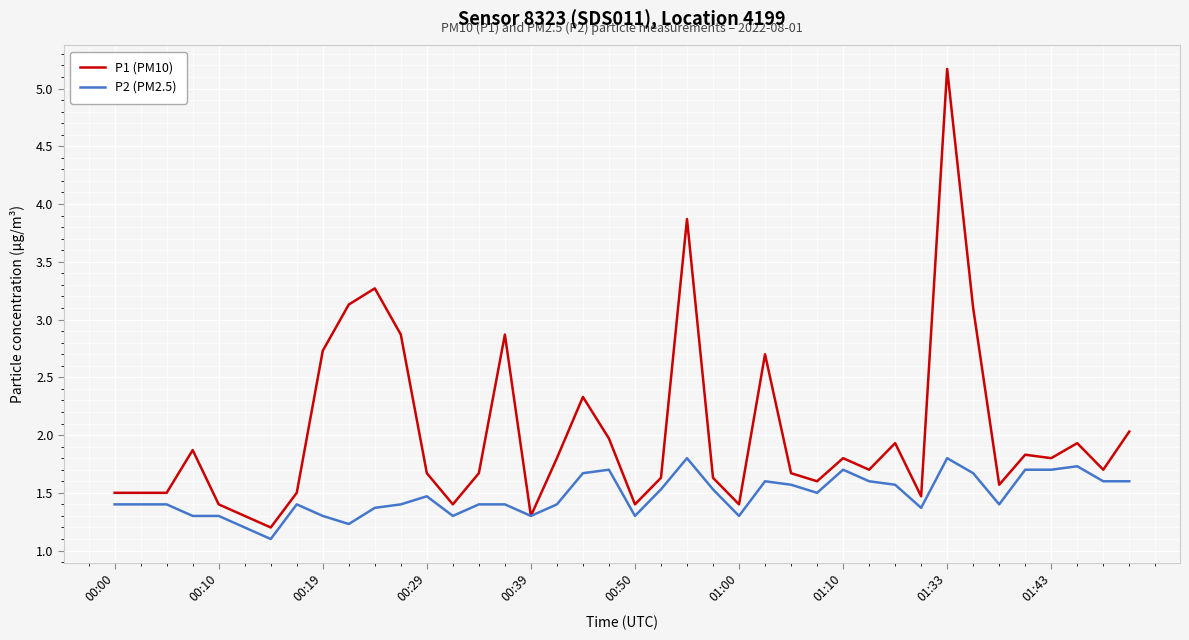

Count the P2 (PM2.5) values in the range 1 to 2.

40